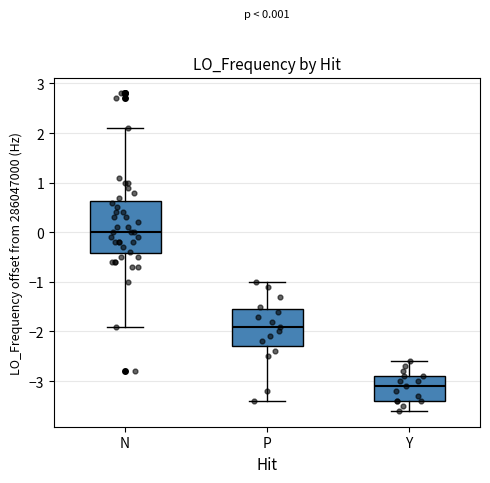

Which box's median line is the highest?

N